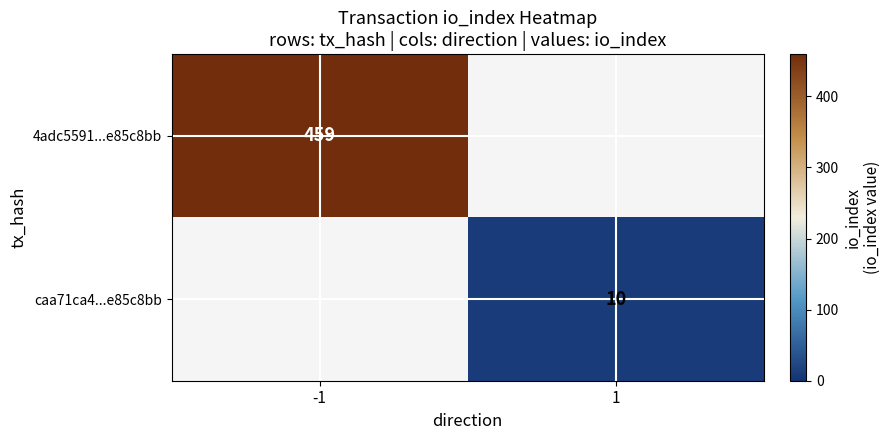

Is it true that 4adc5591...e85c8bb equals 780 at -1?

False